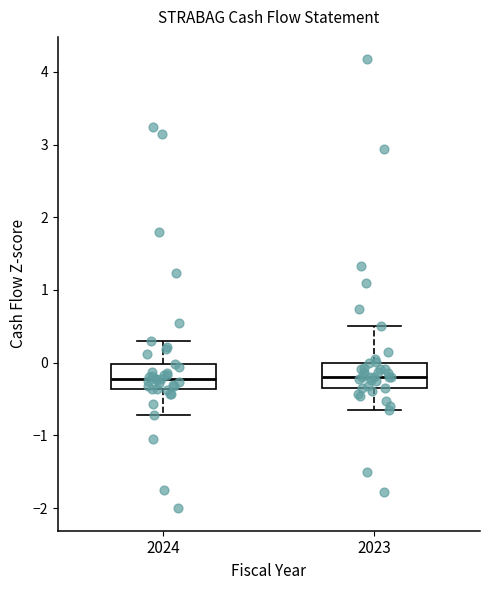

Reading left to right, transcribe this box plot: for each box, give where its median line is, the range the box spans, and where its two whiskers end, as read against the y-axis. The values are not printed on the chart, so give them approximately, as read against the axis.

2024: median -0.2, box -0.4 to 0.0, whiskers -0.7 to 0.3
2023: median -0.2, box -0.3 to 0.0, whiskers -0.6 to 0.5